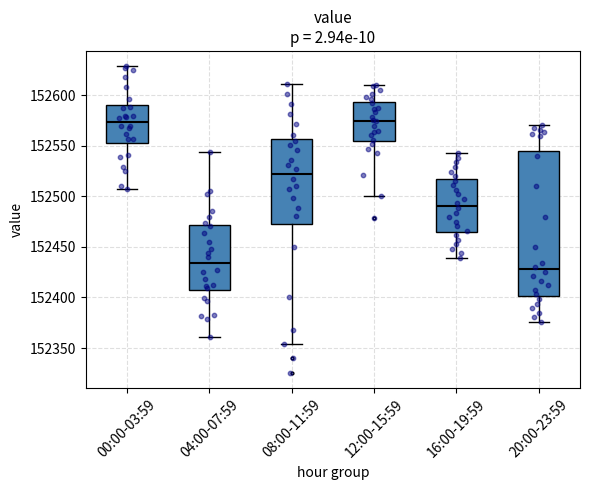

Which box has the lowest median line?

20:00-23:59